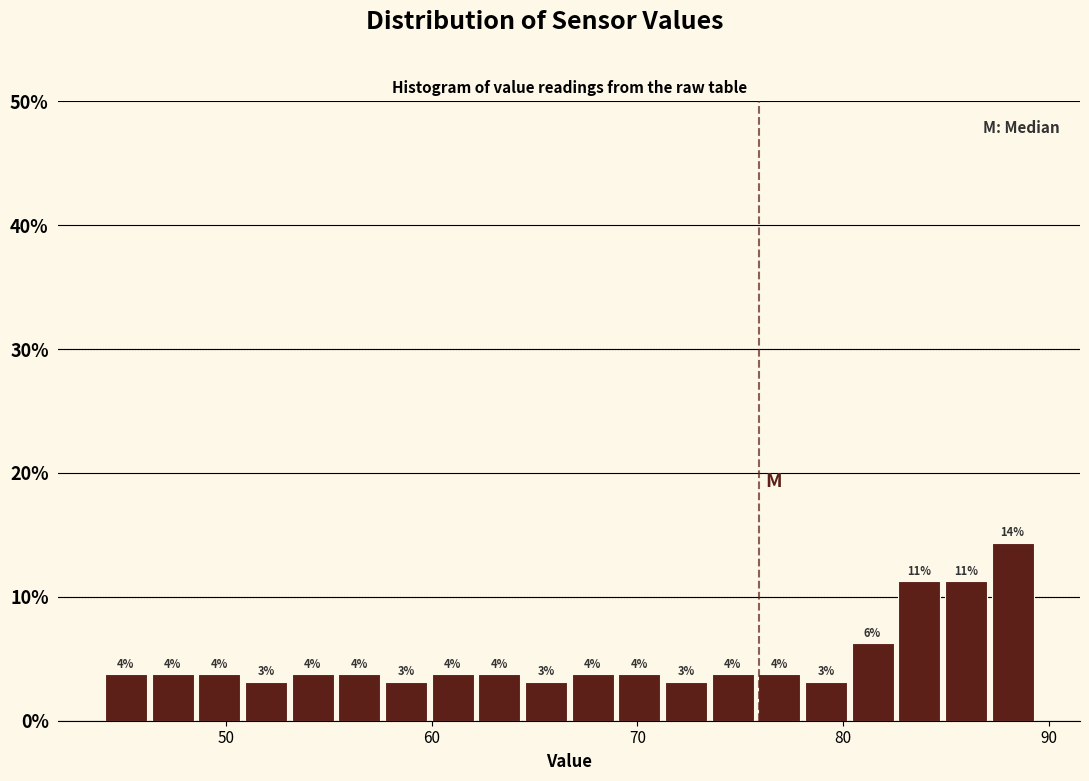

Read against the x-axis, roughly where is the centre of the tallest bar?

88